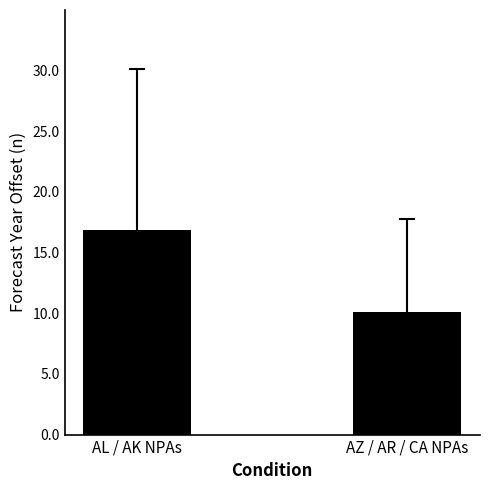

True or false: the data shows 27.6 at AL / AK NPAs.

False